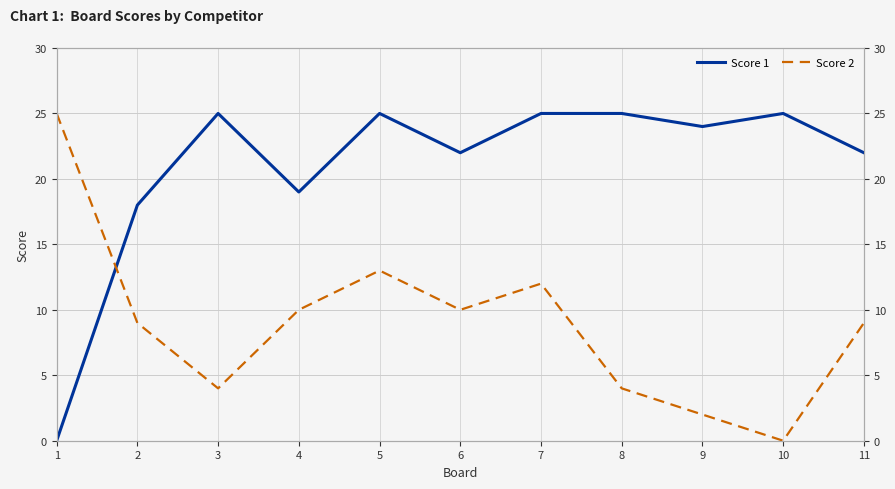

True or false: Score 1 has more than 2 interior local peaks.

True